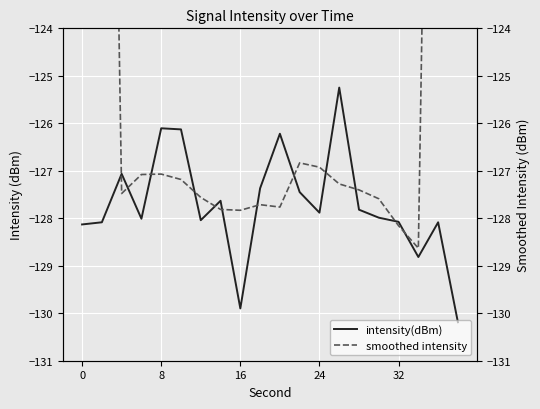

Is it true that intensity(dBm) equals -183.7 at 0?

False